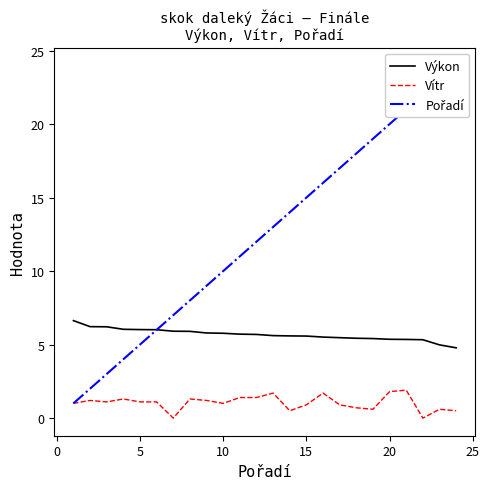

True or false: Vítr has more than 1 points higher than both neighbors.

True